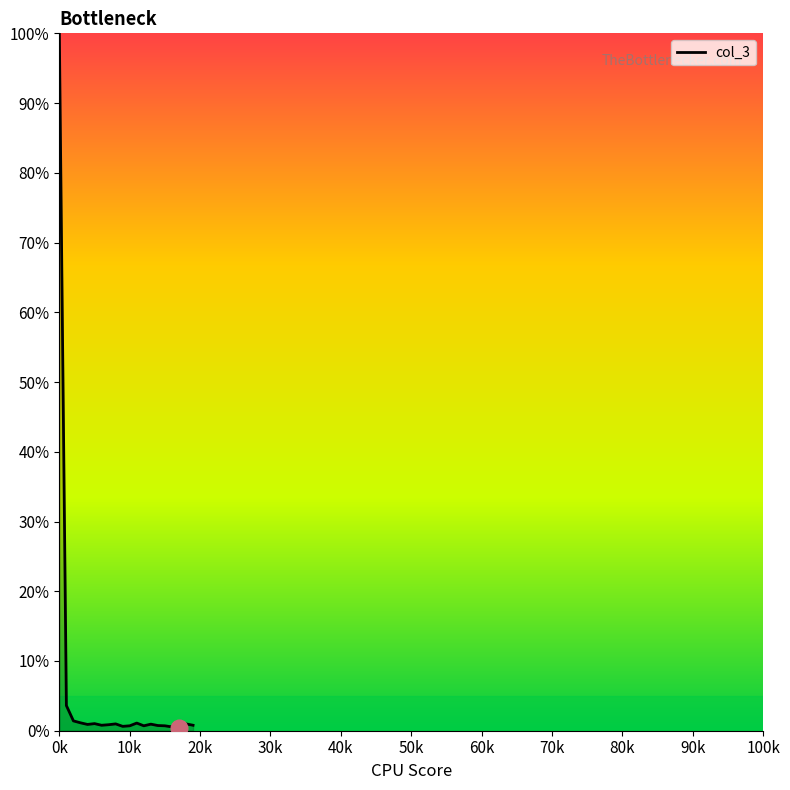

What is the difference between the maximum and minimum values?

99.6